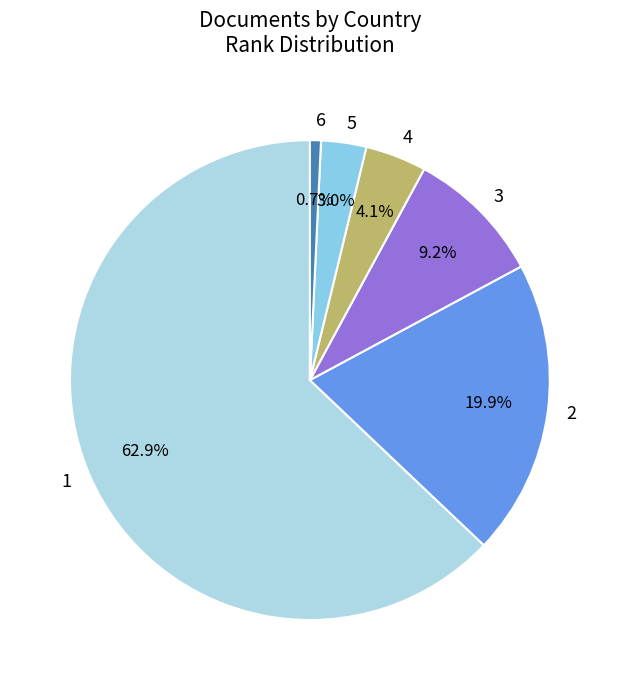

What is the total percentage of 1 and 5?

66.0%